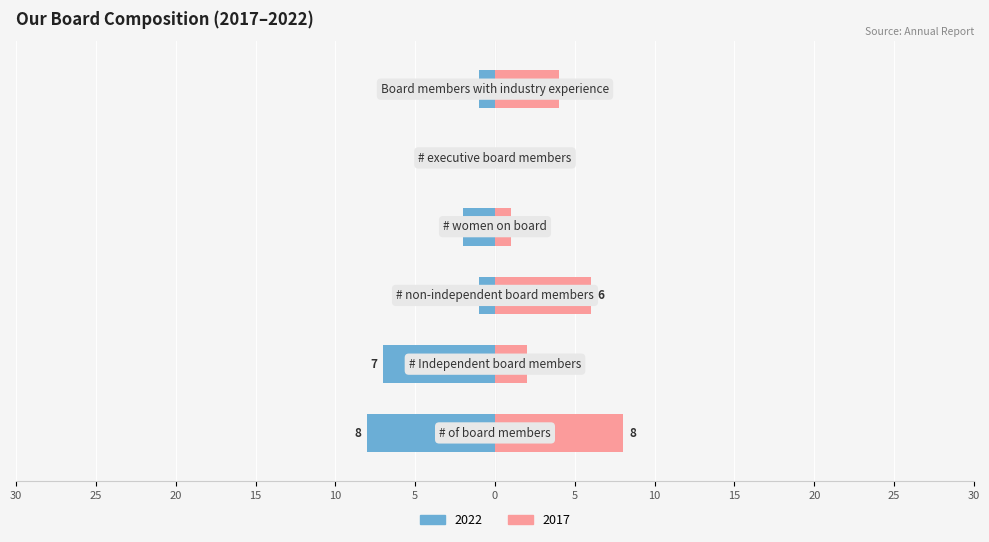

What is the label of the 4th bar from the right?

# executive board members